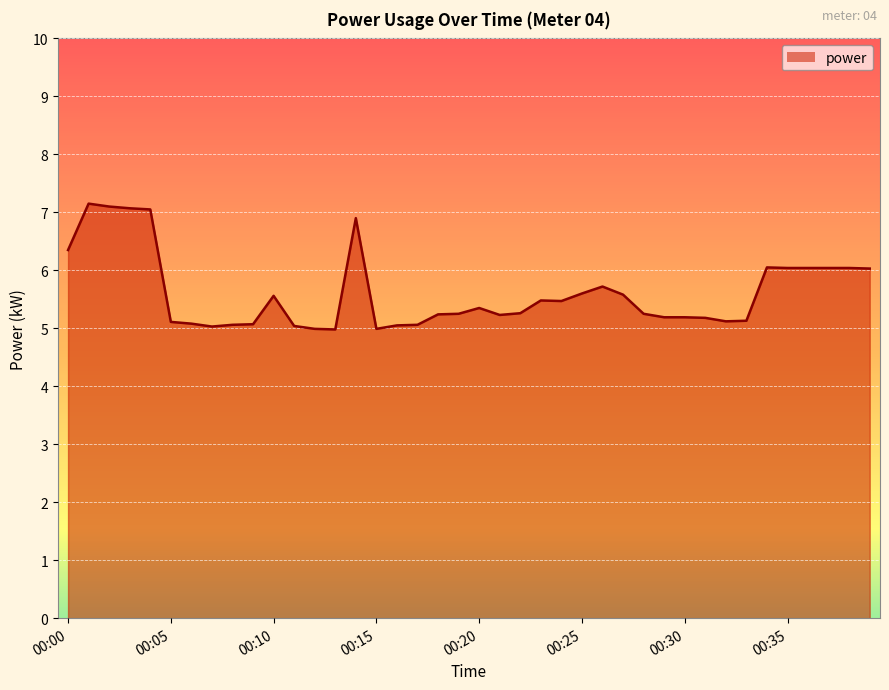

What is the greatest value displayed?

7.2